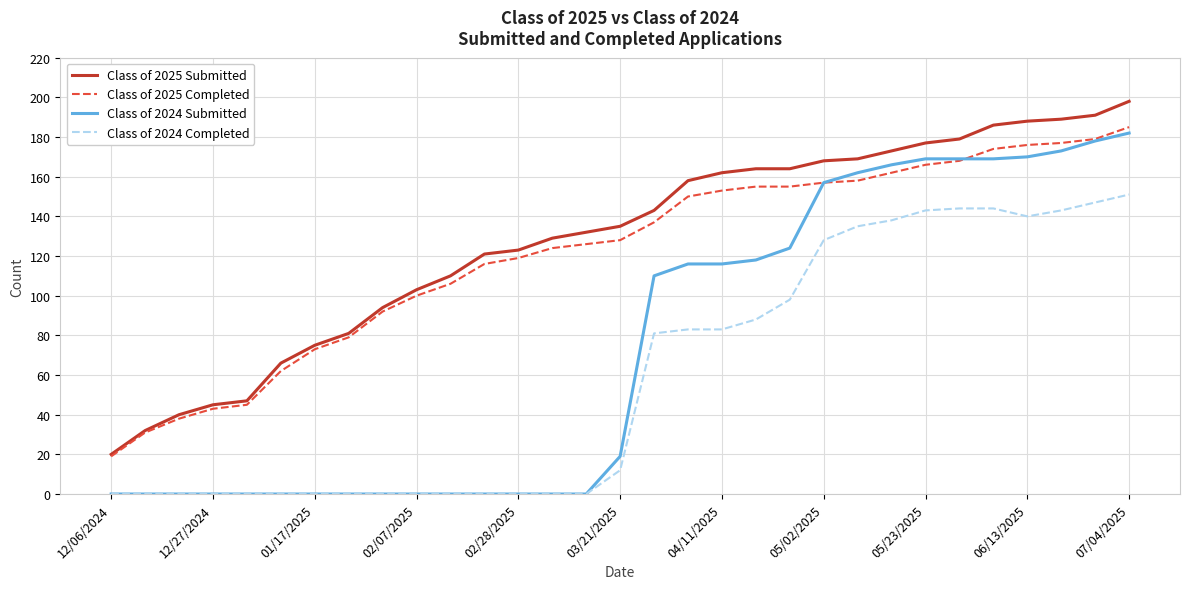

What is the highest value of the Class of 2024 Completed series?

151